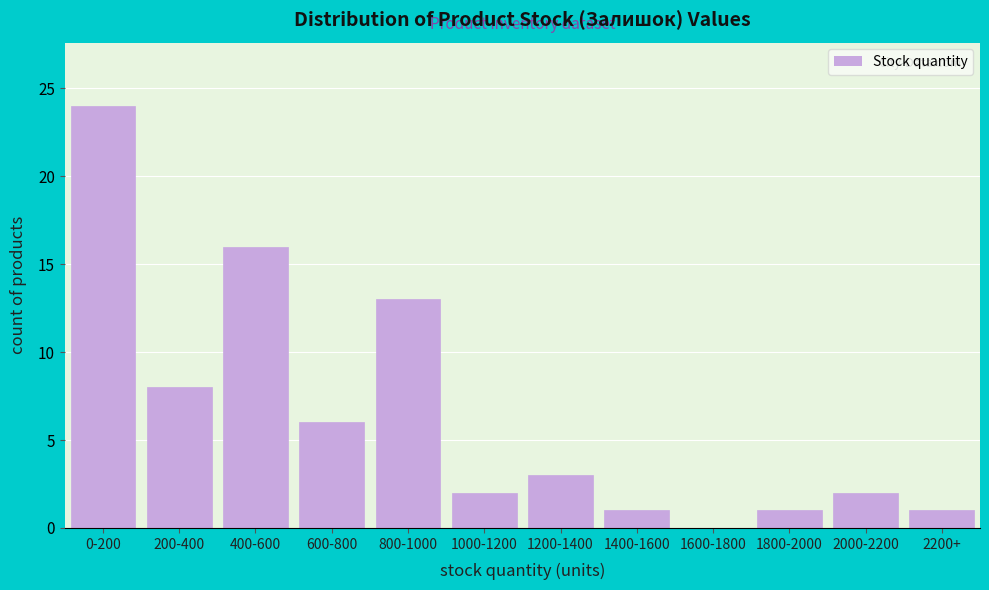

Reading left to right, list all the values displayed in this chart.

0-200=24	200-400=8	400-600=16	600-800=6	800-1000=13	1000-1200=2	1200-1400=3	1400-1600=1	1600-1800=0	1800-2000=1	2000-2200=2	2200+=1